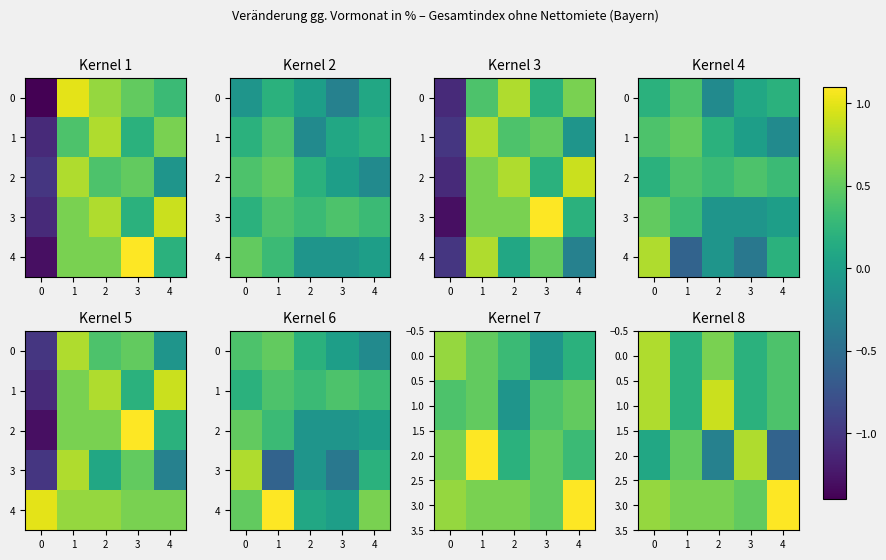

What is the highest value of the 2.0 series?

0.8